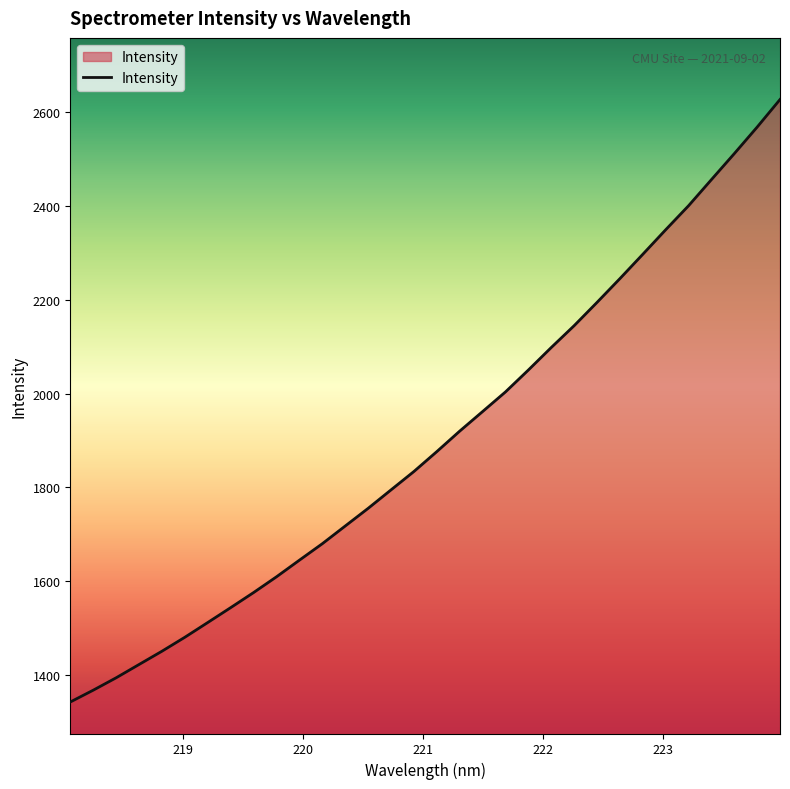

What is the greatest value displayed?

2626.9